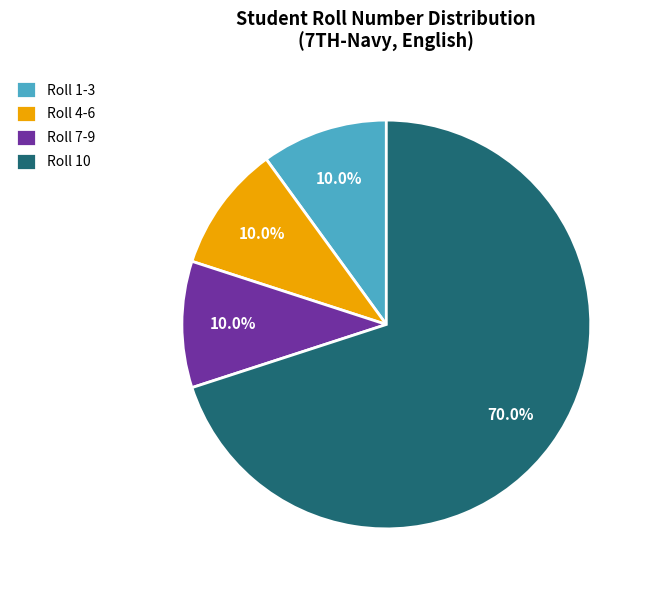

Is there any slice that represents more than half of the pie?

Yes